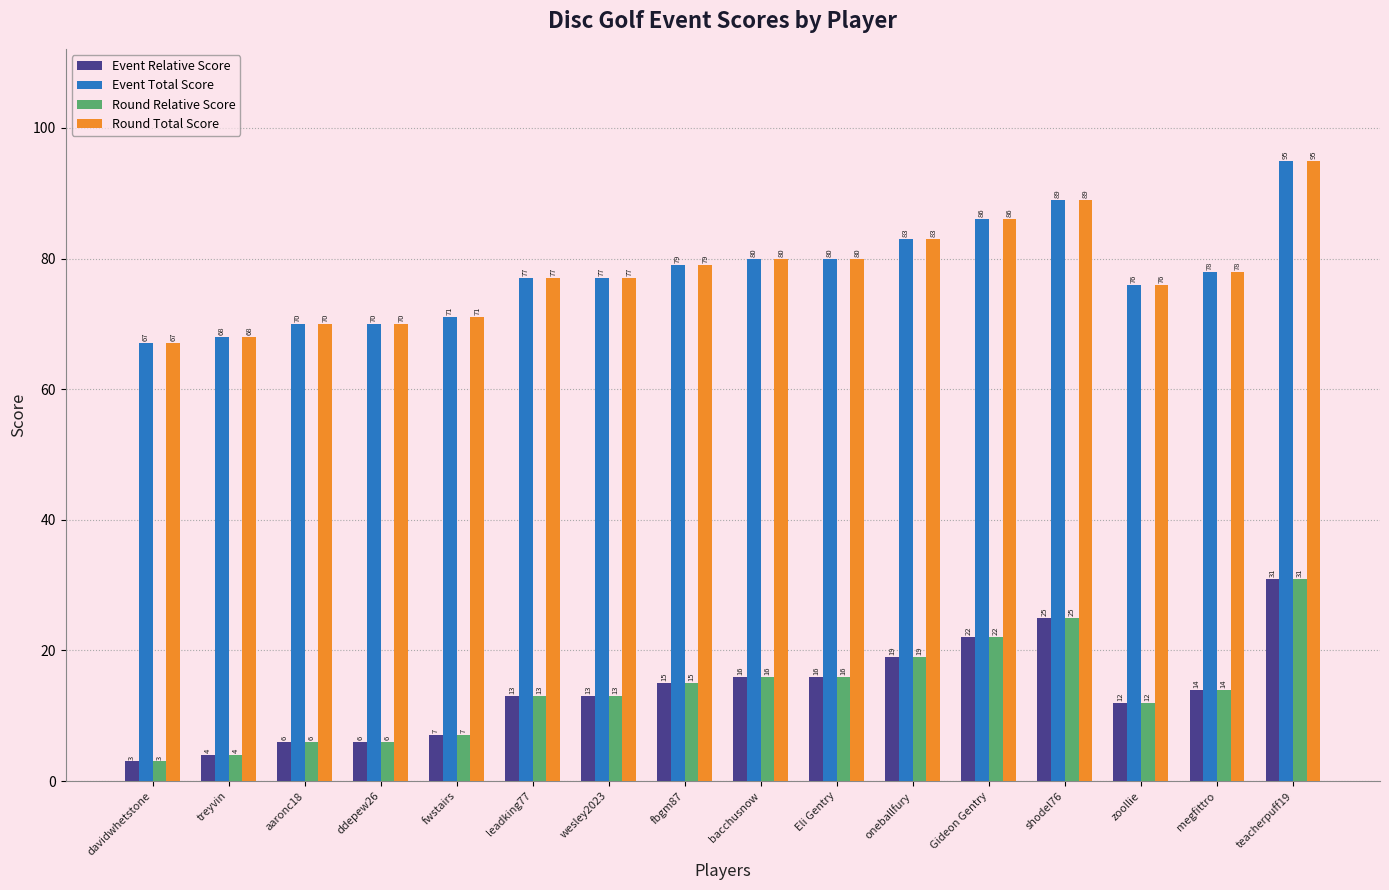

How many groups of bars are there?

16